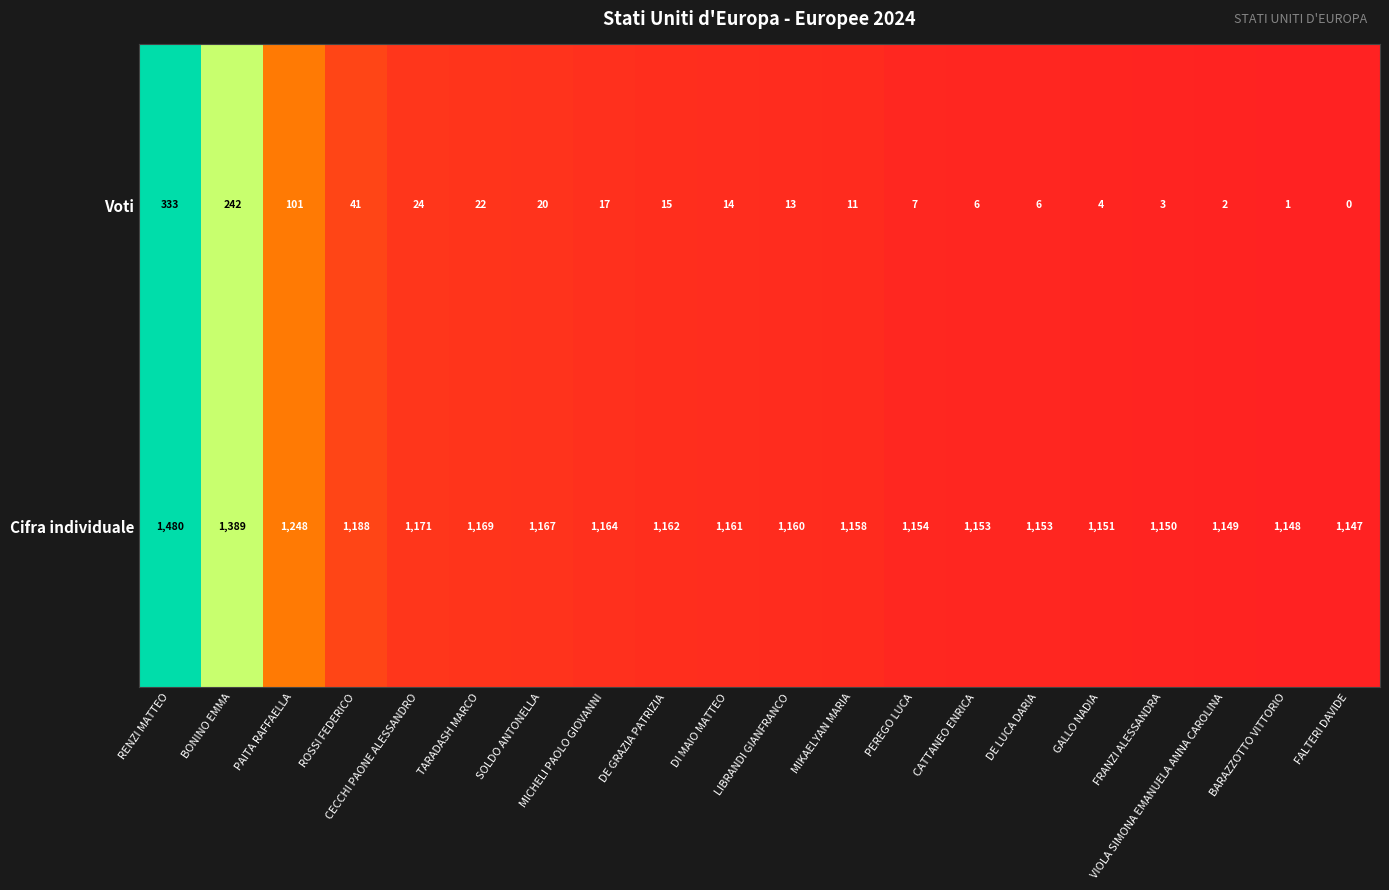

What is the difference between the highest and lowest values at DI MAIO MATTEO?

1147